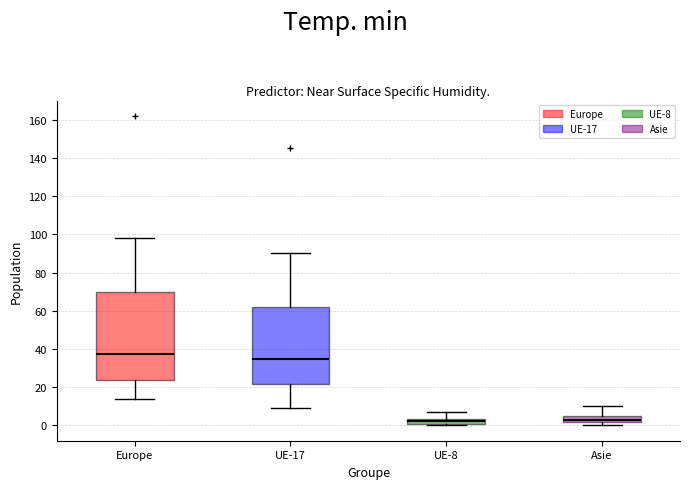

Comparing the boxes themselves (not the whiskers), which one is the tallest?

Europe